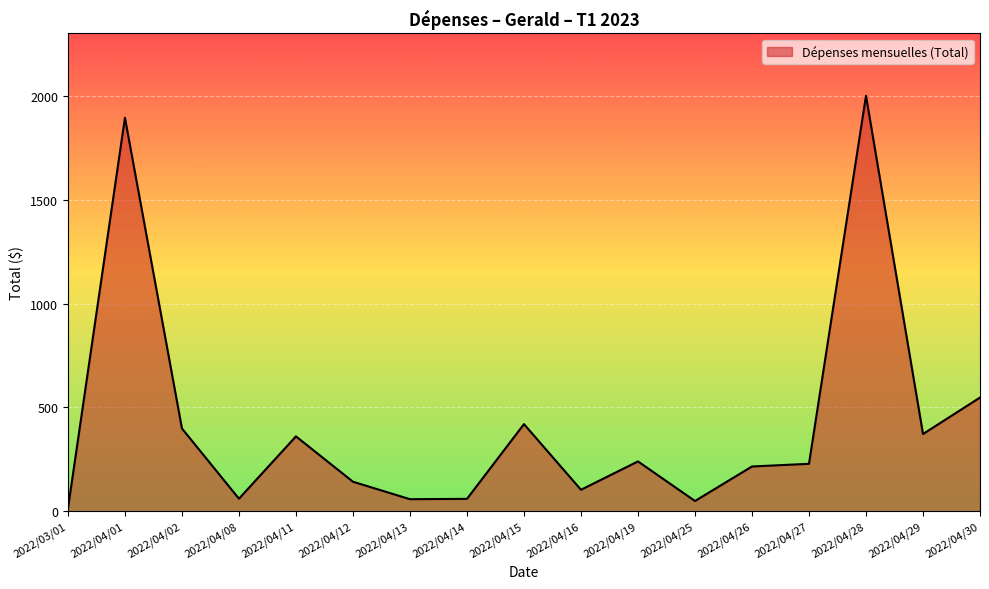

What value does the data have at 2022/04/13?

58.7